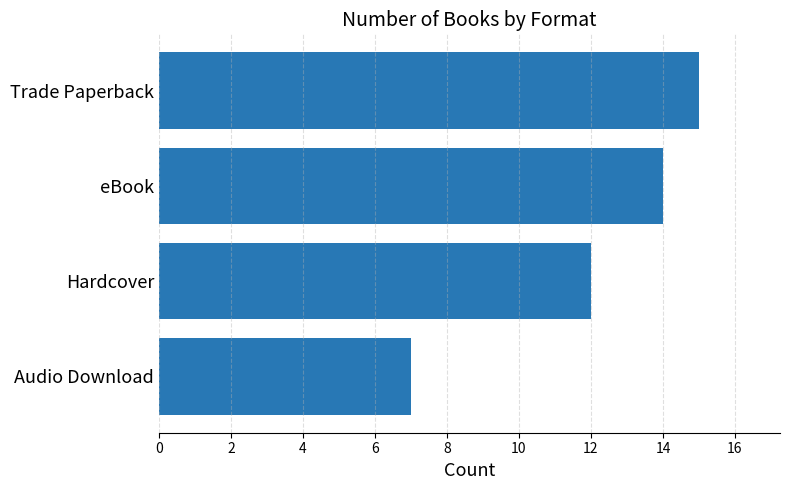

Reading top to bottom, extract all data points from this chart.

Trade Paperback=15	eBook=14	Hardcover=12	Audio Download=7